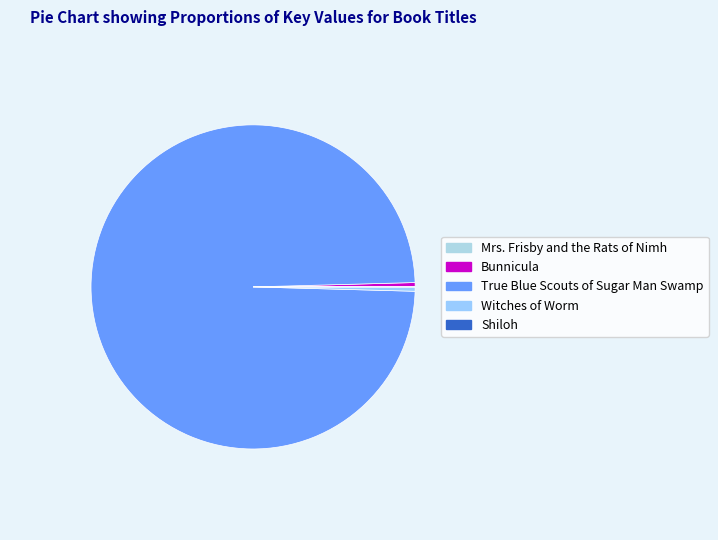

Which category has the smallest portion of the pie?

Shiloh